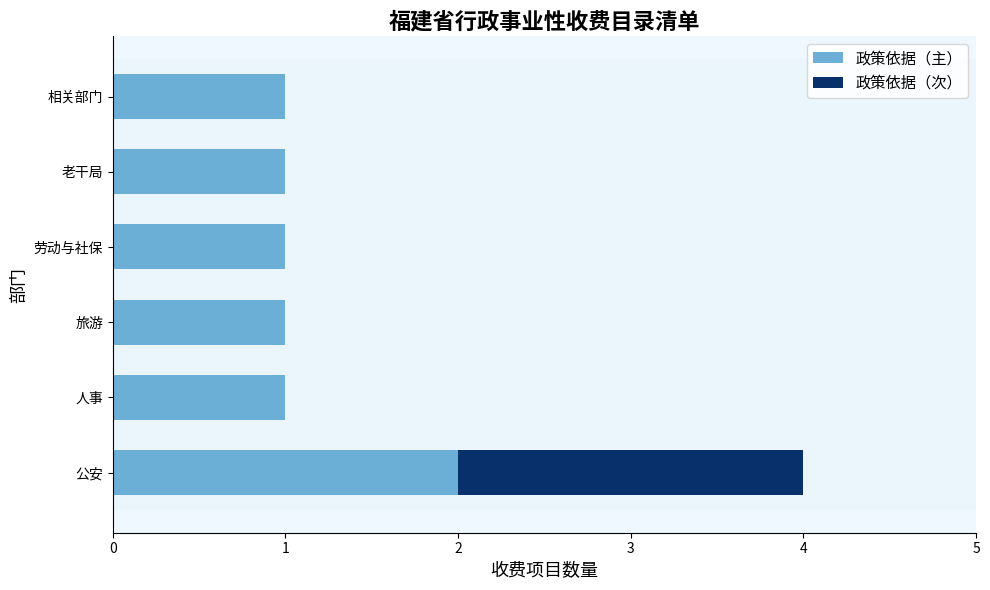

What is the sum of the 政策依据（主） values at 公安 and 相关部门?

3